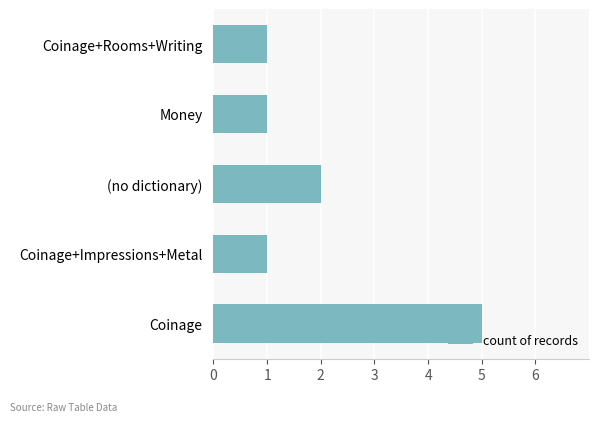

Reading bottom to top, list all the values displayed in this chart.

5	1	2	1	1